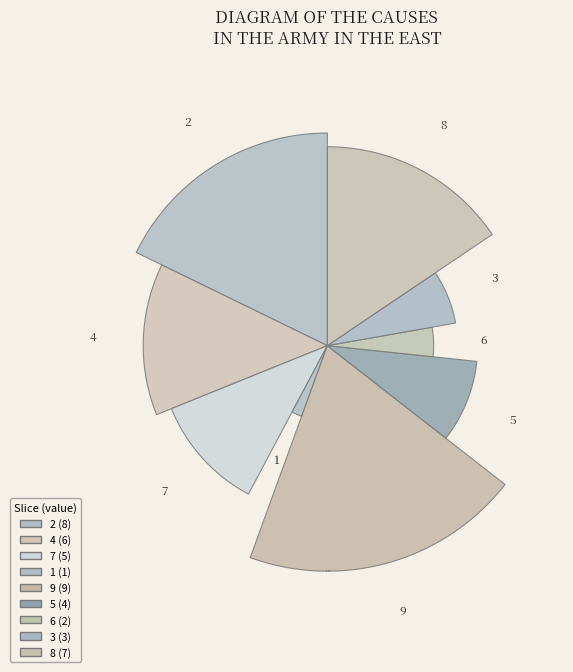

How many segments does this pie chart have?

9